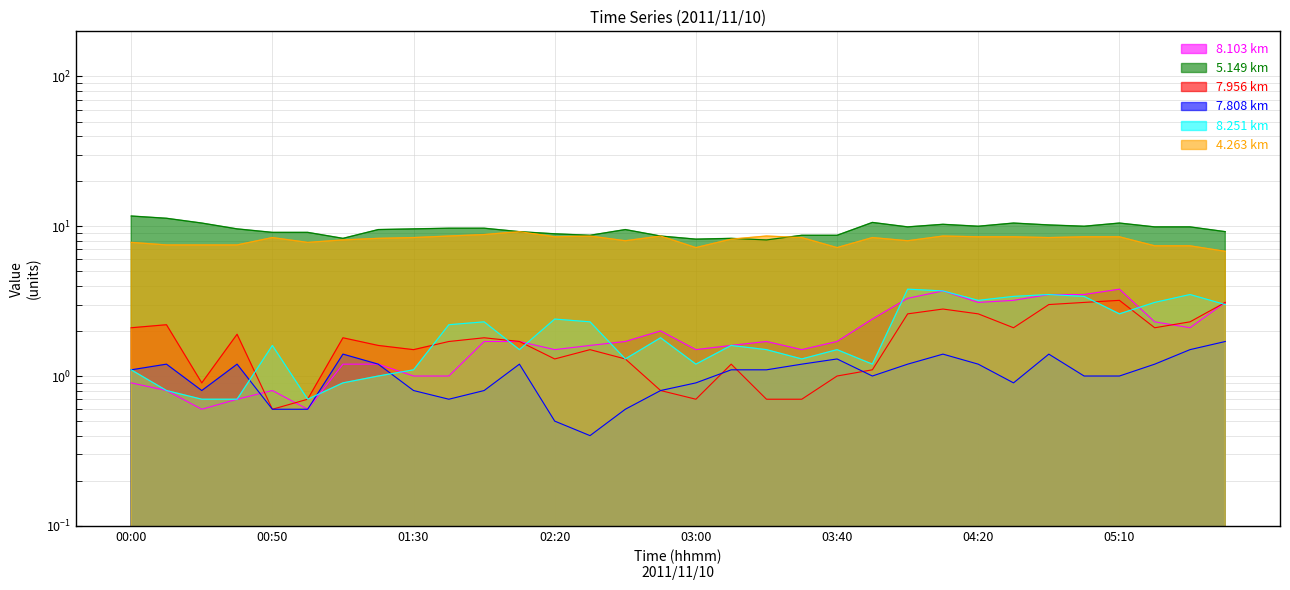

What is the approximate value of 4.263 at 01:20?

8.3